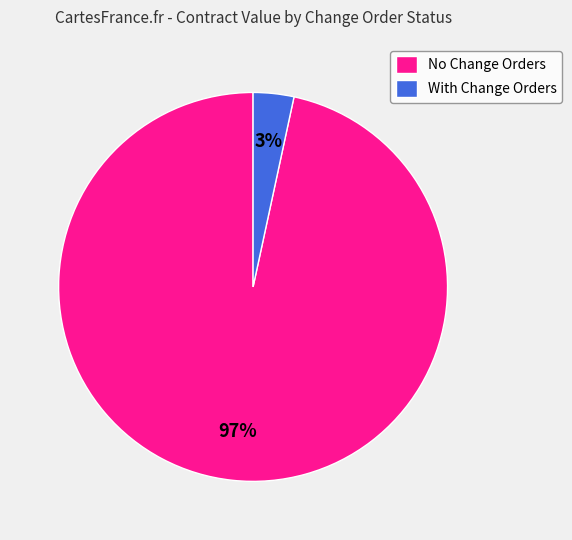

Which has a higher value, No Change Orders or With Change Orders?

No Change Orders